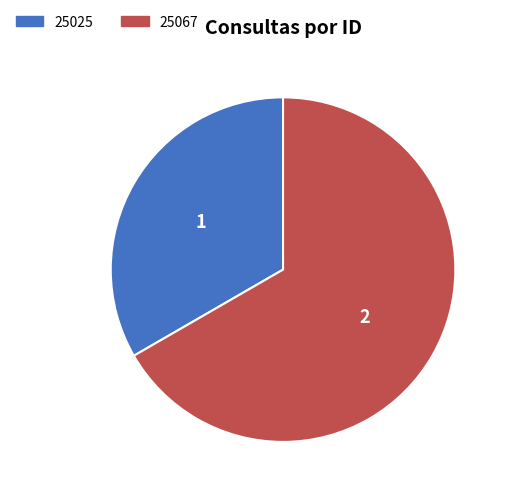

Do 25067 and 25025 together represent more than half of the pie?

Yes